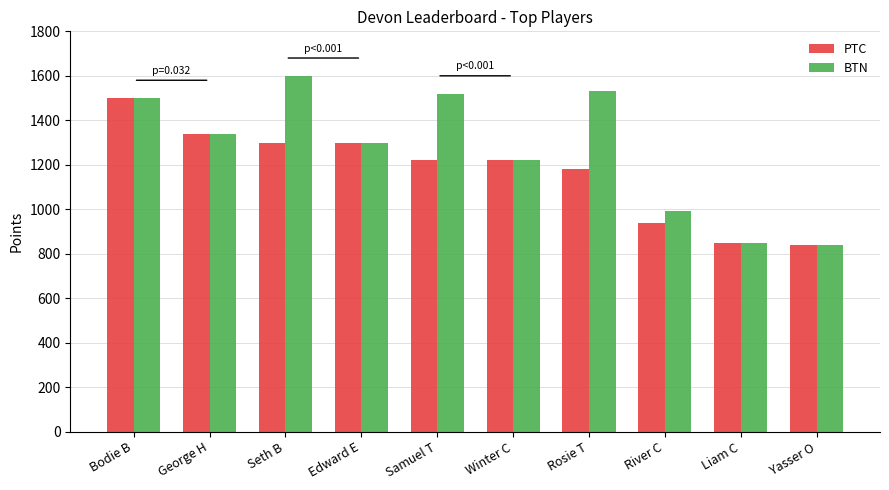

Does the chart contain any negative values?

No